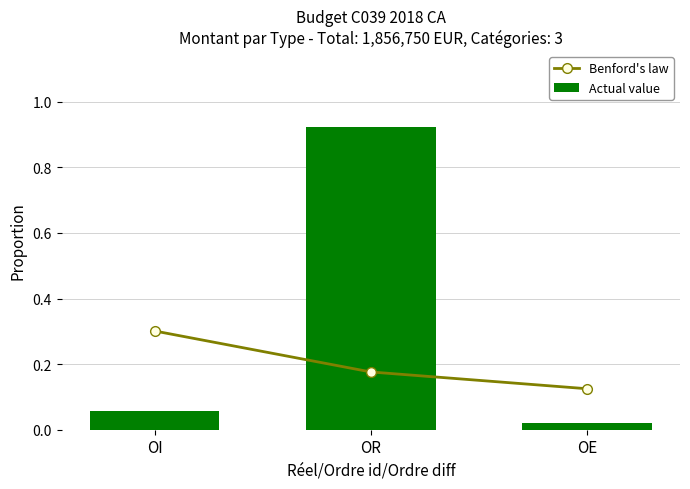

The Benford's law series shows 0.2 at OR. True or false?

True